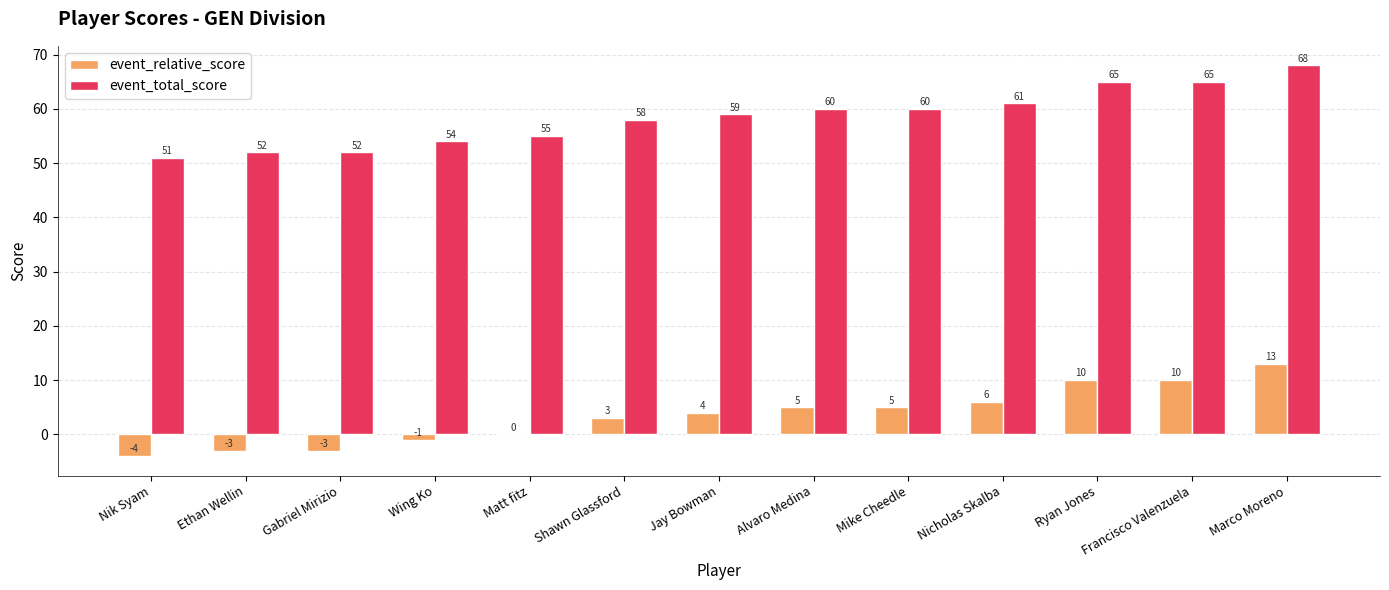

What is the greatest value displayed?

68